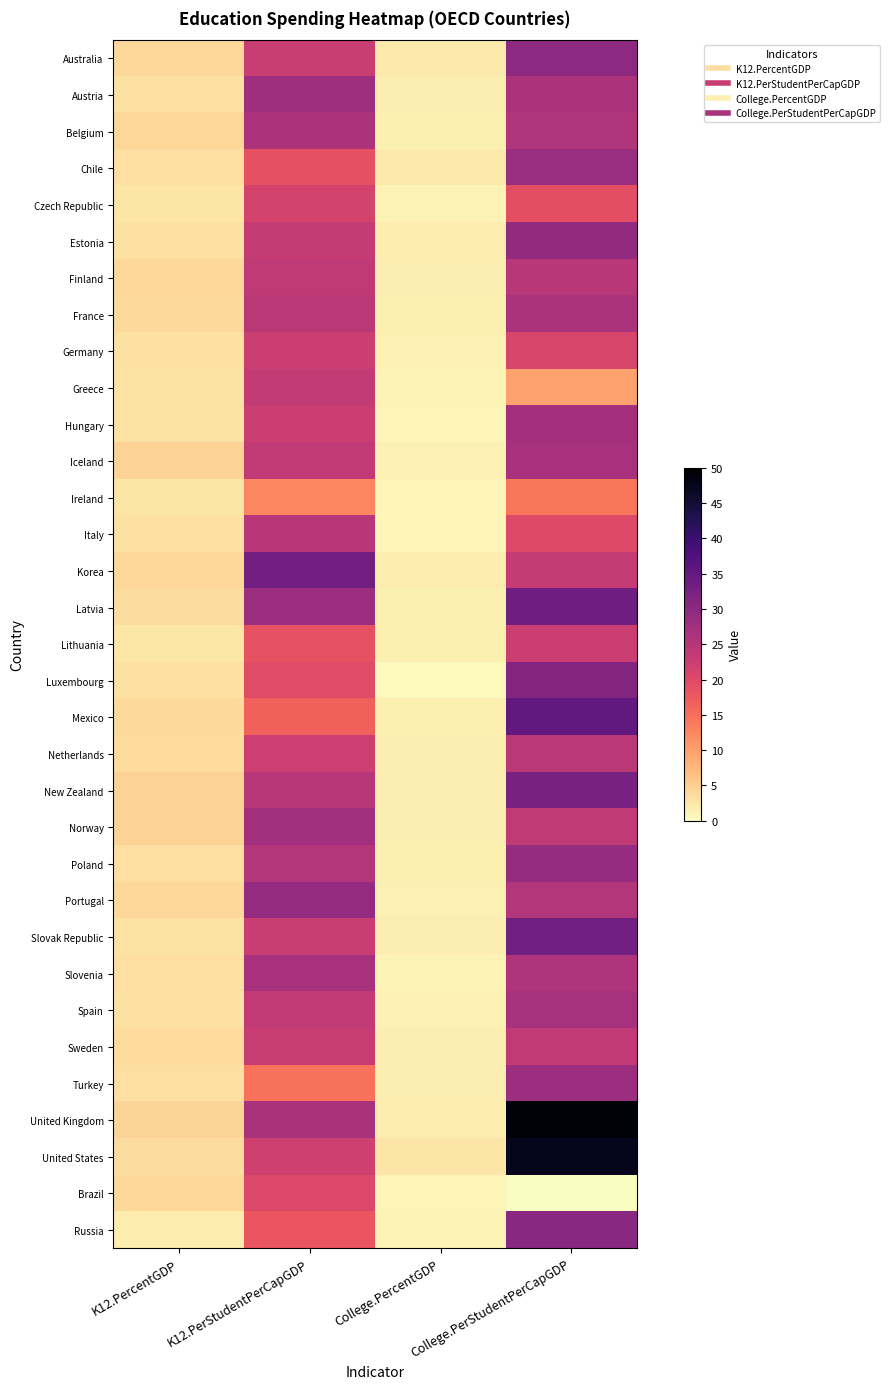

At K12.PerStudentPerCapGDP, list the series in order from smallest to largest.

Ireland, Turkey, Mexico, Russia, Lithuania, Chile, Luxembourg, Brazil, Czech Republic, United States, Netherlands, Hungary, Germany, Australia, Slovak Republic, Sweden, Estonia, Greece, Iceland, Spain, Finland, France, Italy, New Zealand, Poland, Belgium, United Kingdom, Slovenia, Norway, Austria, Latvia, Portugal, Korea